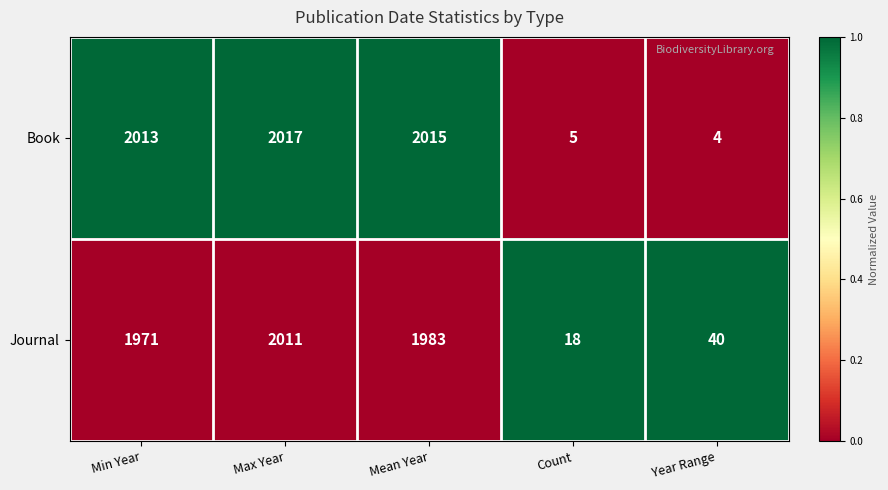

List the series in order of their peak value, lowest first.

Journal, Book